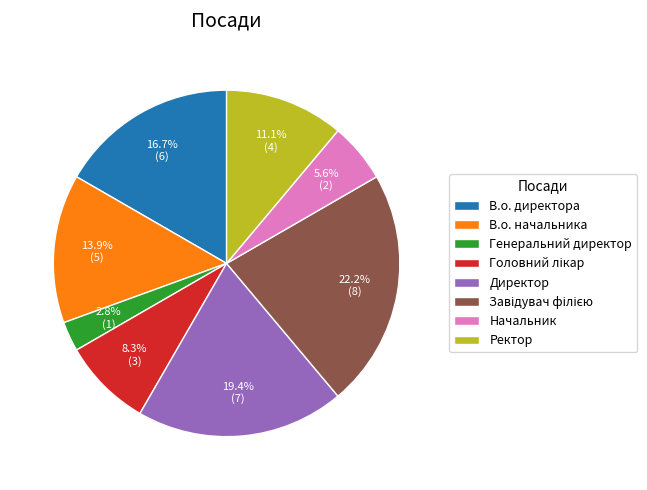

Does any single category account for the majority?

No